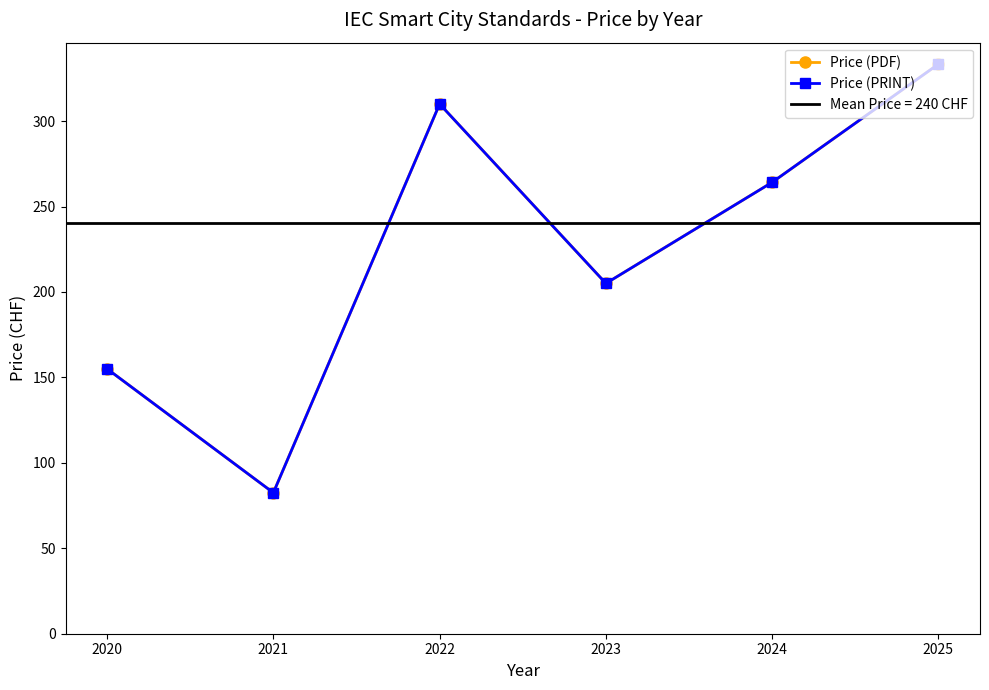

What are all the series names shown in the legend?

Price (PDF), Price (PRINT)